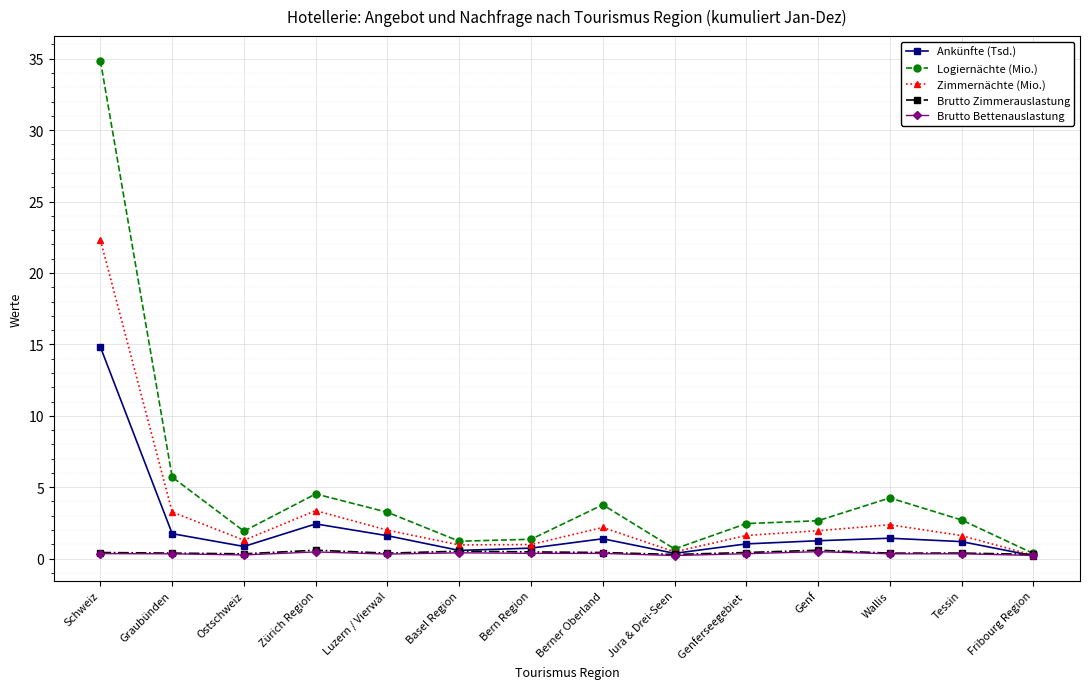

At which label is Logiernächte (Mio.) closest to 17?

Graubünden